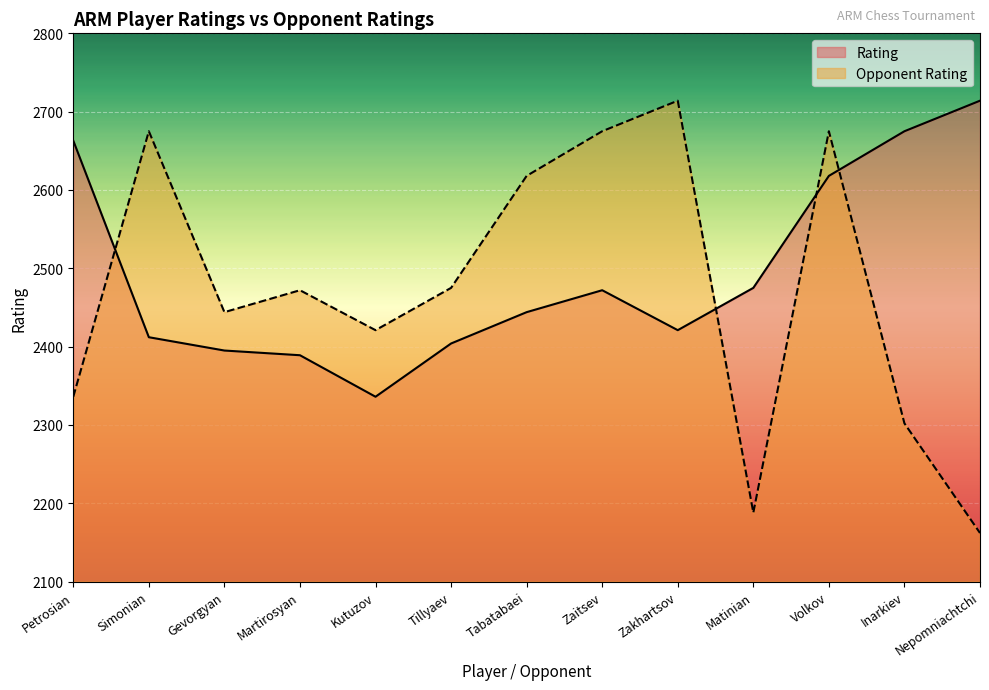

What is the label of the 1st point from the right?

Nepomniachtchi